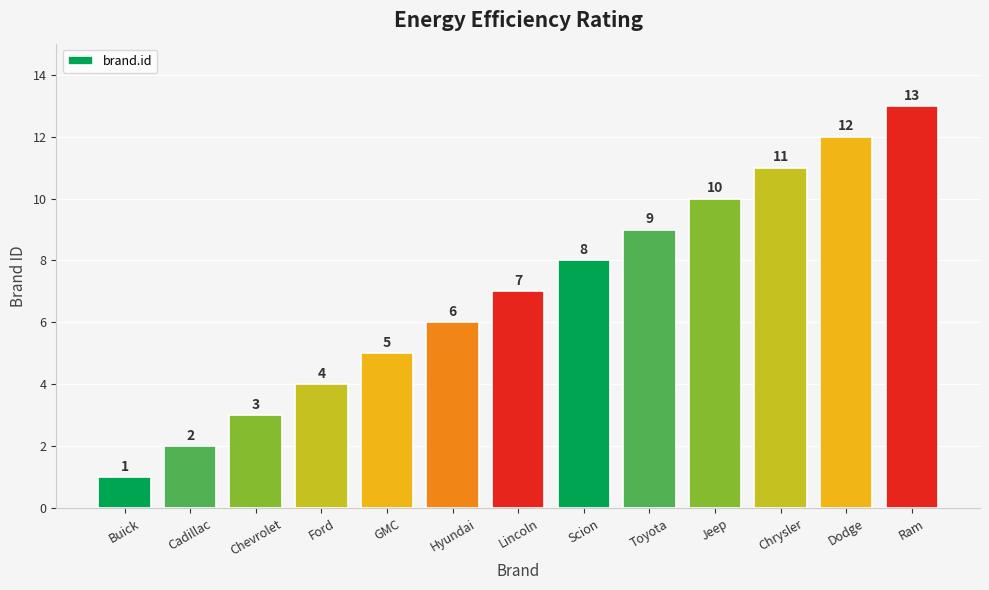

Are the bars horizontal?

No